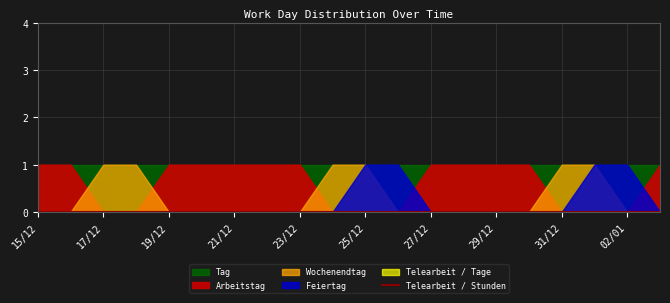

Reading right to left, transcribe all the data shown in this chart.

Arbeitstag: 1	0	0	0	1	1	1	1	0	0	0	1	1	1	1	1	0	0	1	1
Wochenendtag: 0	0	1	1	0	0	0	0	0	1	1	0	0	0	0	0	1	1	0	0
Feiertag: 0	1	1	0	0	0	0	0	1	1	0	0	0	0	0	0	0	0	0	0
Tag: 1	1	1	1	1	1	1	1	1	1	1	1	1	1	1	1	1	1	1	1
Telearbeit / Tage: 0	0	0	0	0	0	0	0	0	0	0	0	0	0	0	0	0	0	0	0
Telearbeit / Stunden: 0	0	0	0	0	0	0	0	0	0	0	0	0	0	0	0	0	0	0	0